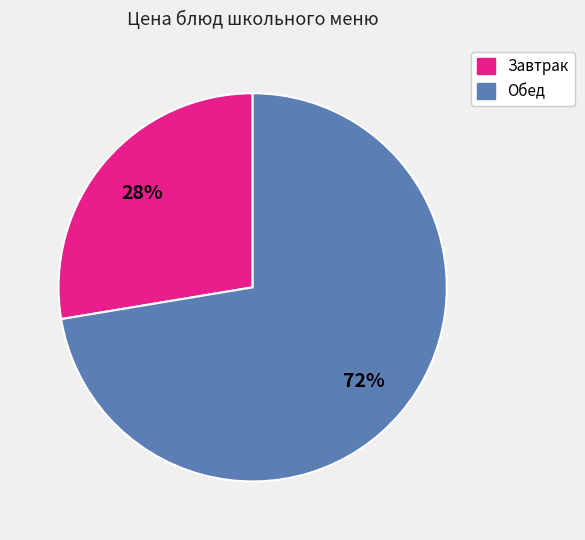

What is the majority slice?

Обед